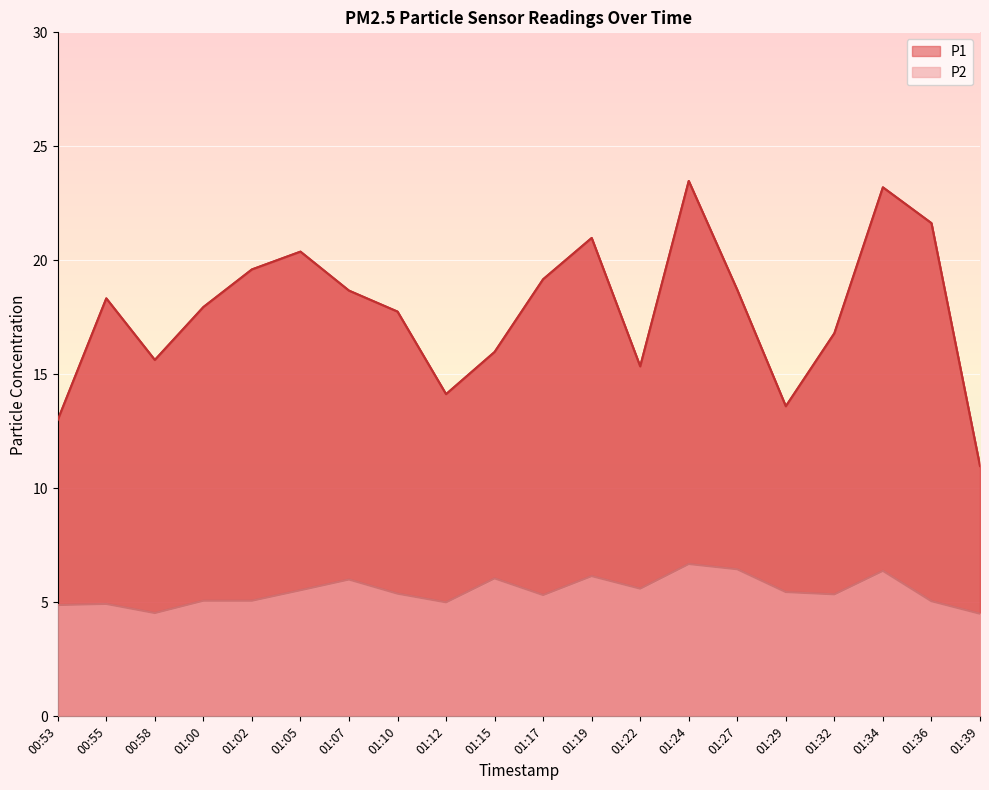

Where is the first local minimum for P2?

00:58